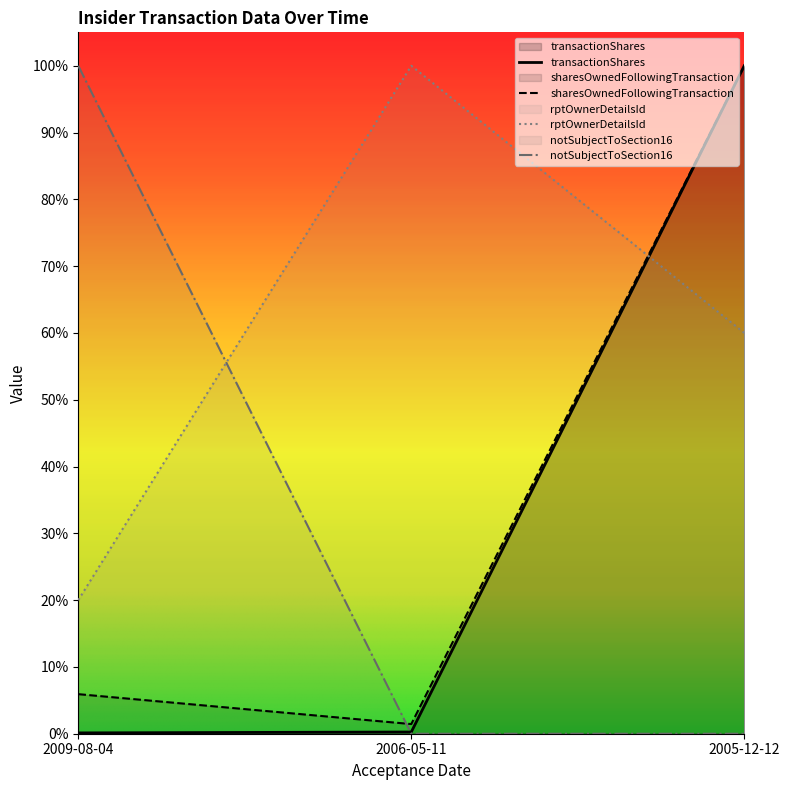

At which category is the sum across all series the highest?

2005-12-12